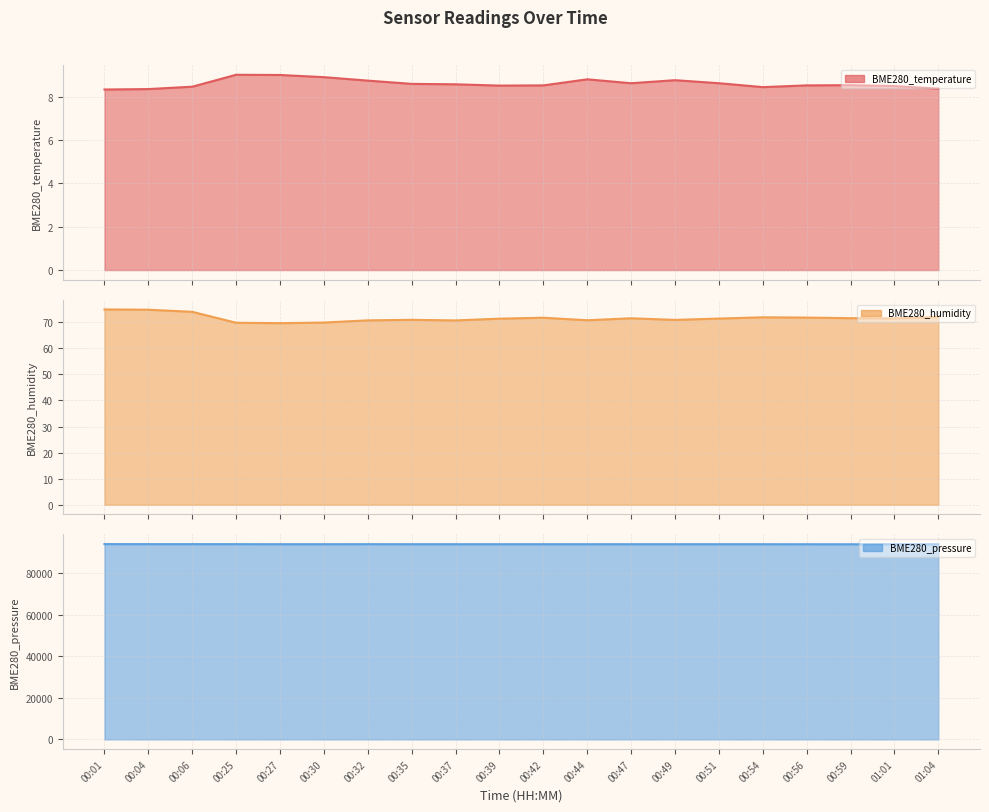

True or false: BME280_pressure and BME280_humidity cross at least once.

False